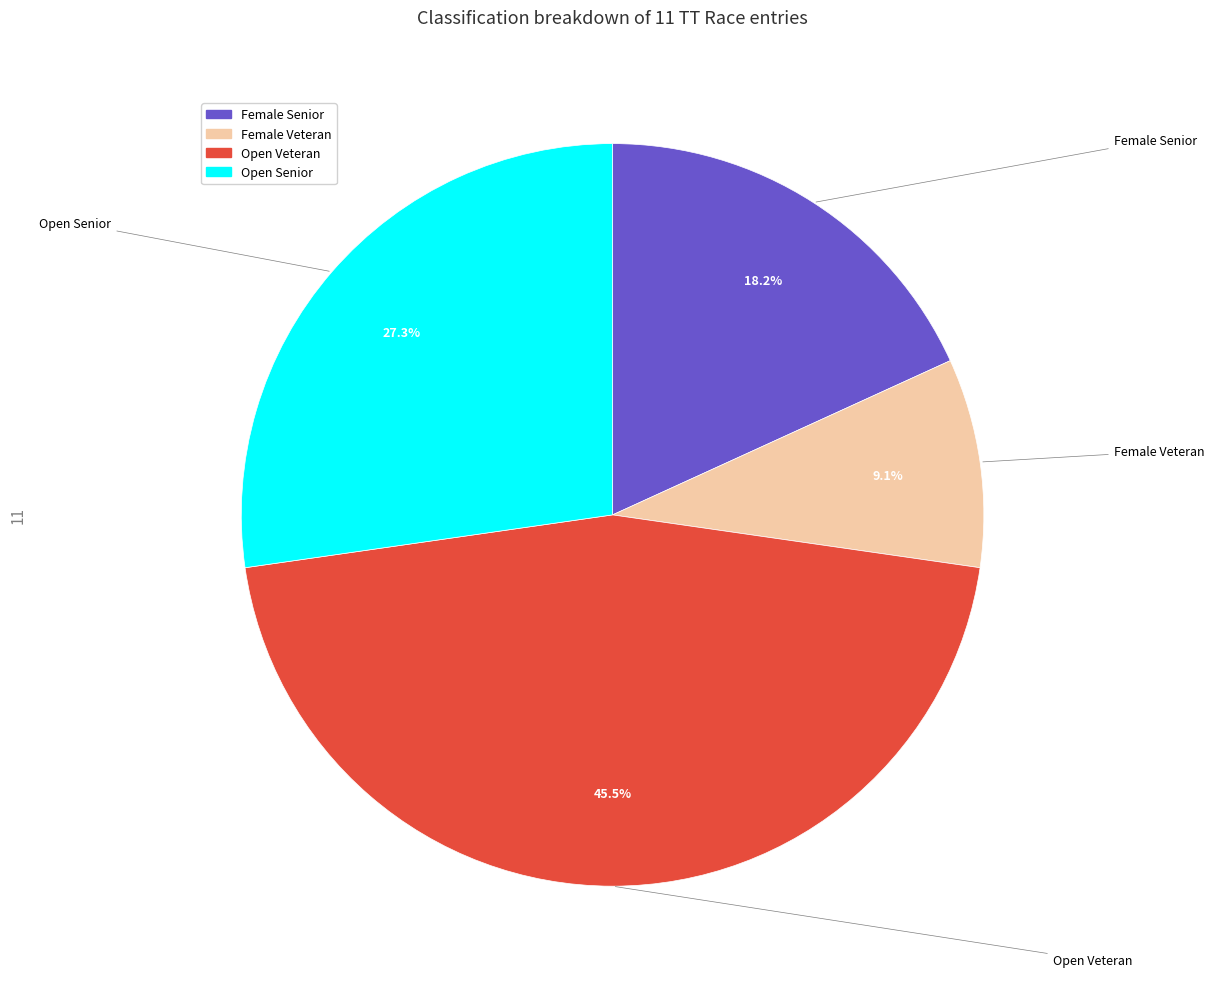

To the nearest percent, what is the average slice percentage?

25%